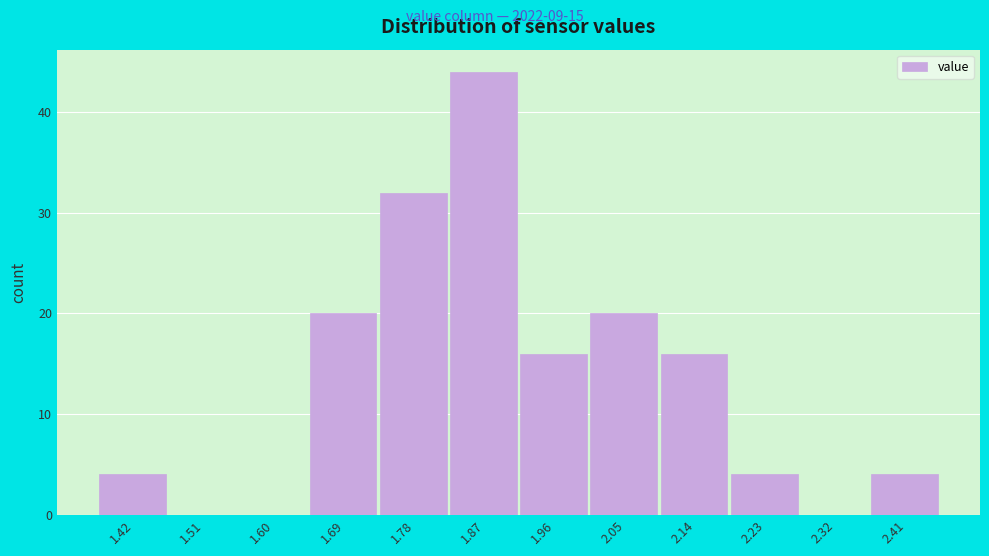

Reading left to right, what are all the values shown in this chart?

1.42=4	1.51=0	1.60=0	1.69=20	1.78=32	1.87=44	1.96=16	2.05=20	2.14=16	2.23=4	2.32=0	2.41=4